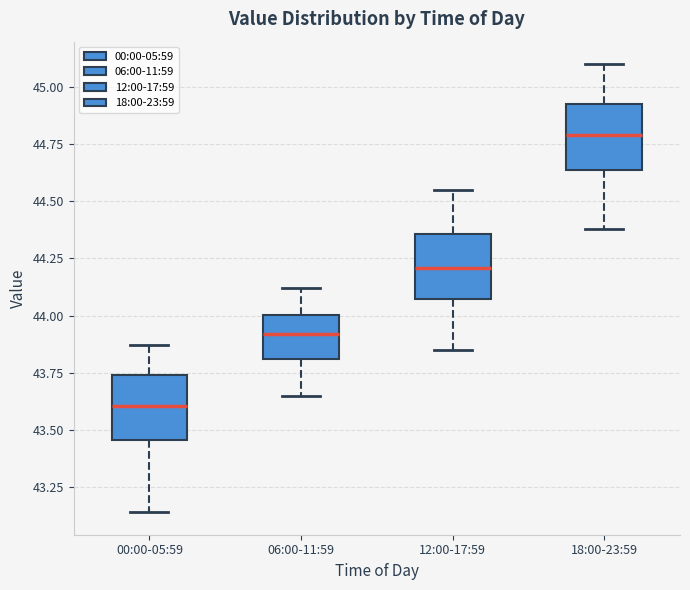

Where does the lower whisker of the box for 12:00-17:59 end on the y-axis? The values are not printed on the chart, so give them approximately, as read against the axis.

43.85